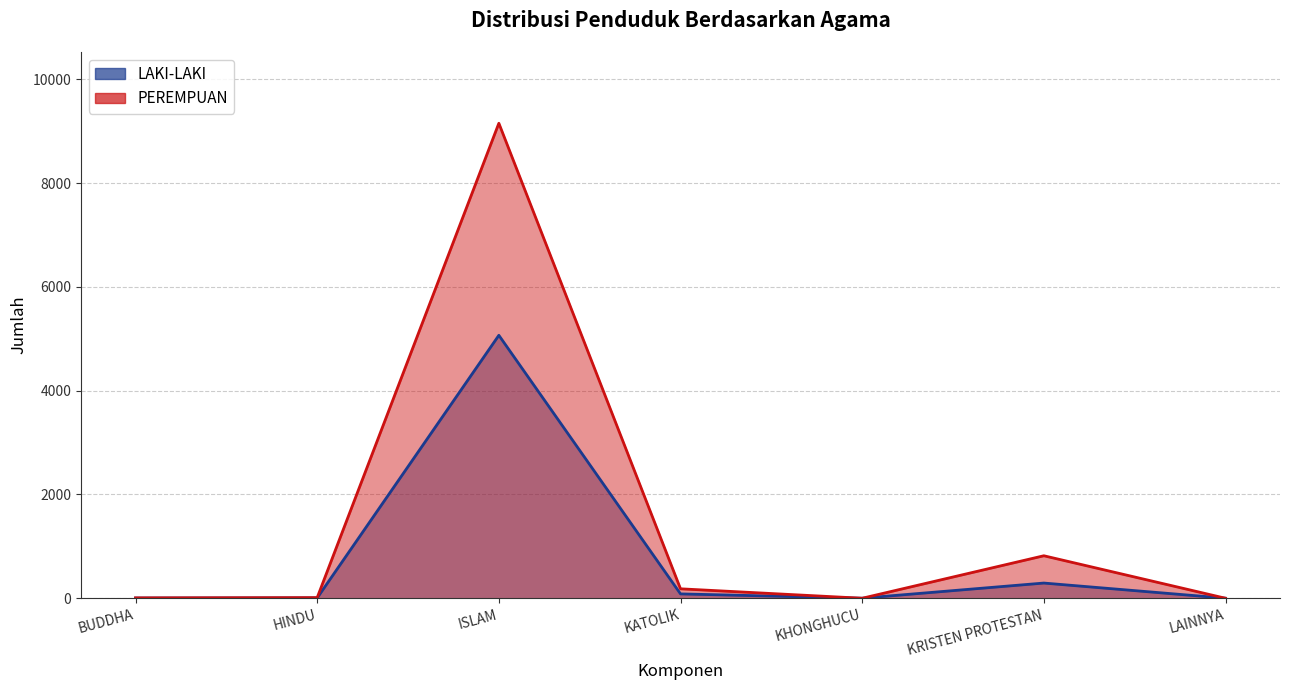

What are all the series names shown in the legend?

LAKI-LAKI, PEREMPUAN